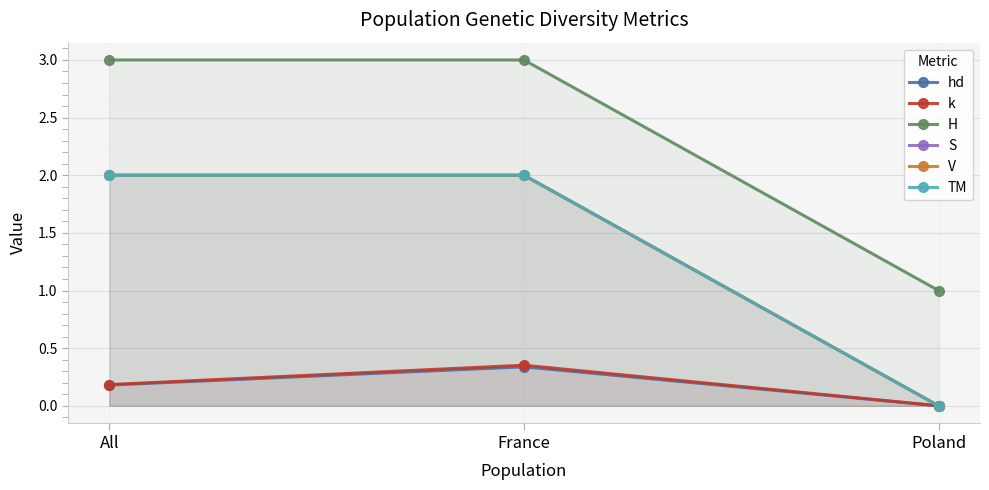

What position from the right is Poland?

1